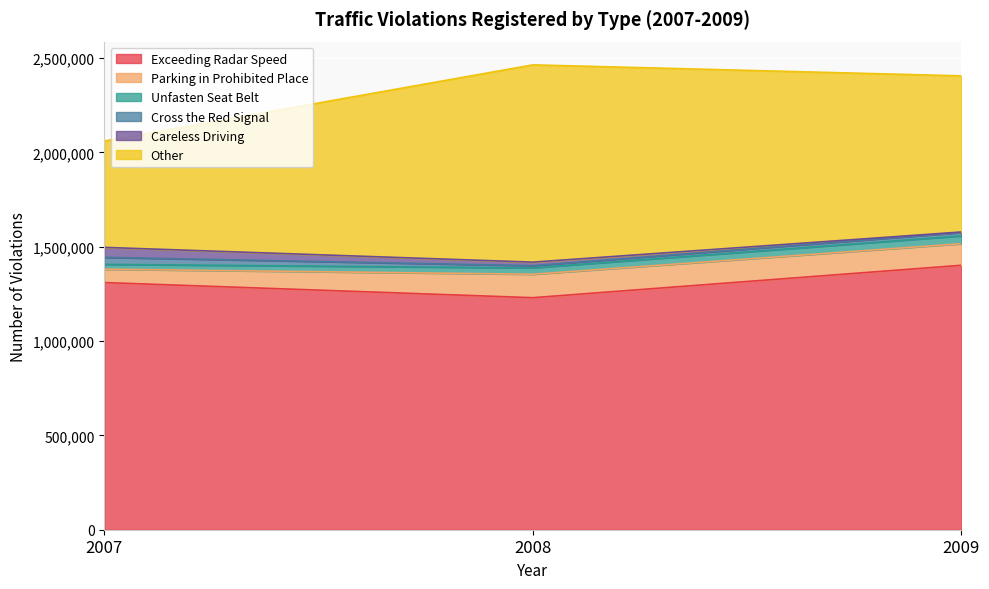

Reading left to right, what are all the values shown in this chart?

Exceeding Radar Speed: 1310184	1229948	1401772
Parking in Prohibited Place: 70832	124357	114430
Unfasten Seat Belt: 25520	33751	41472
Cross the Red Signal: 37300	11419	17783
Careless Driving: 52857	18981	2859
Other: 563546	1045676	827597